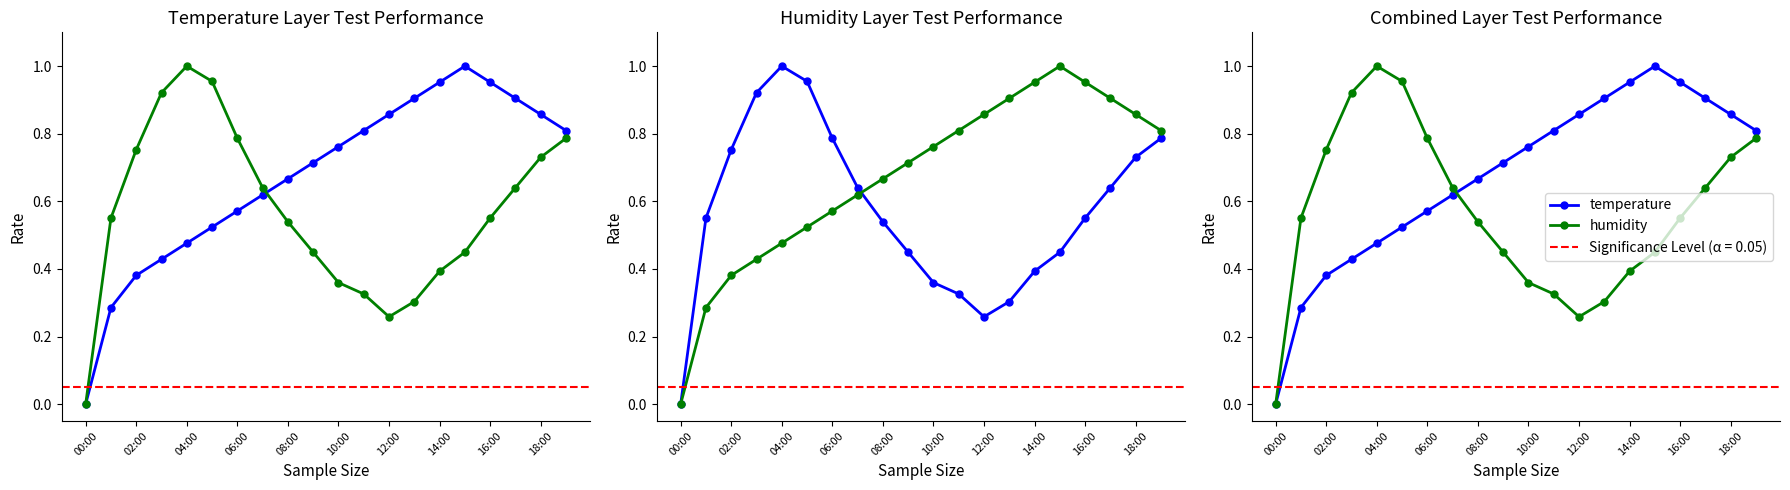

What value does the humidity series have at 11?

0.3